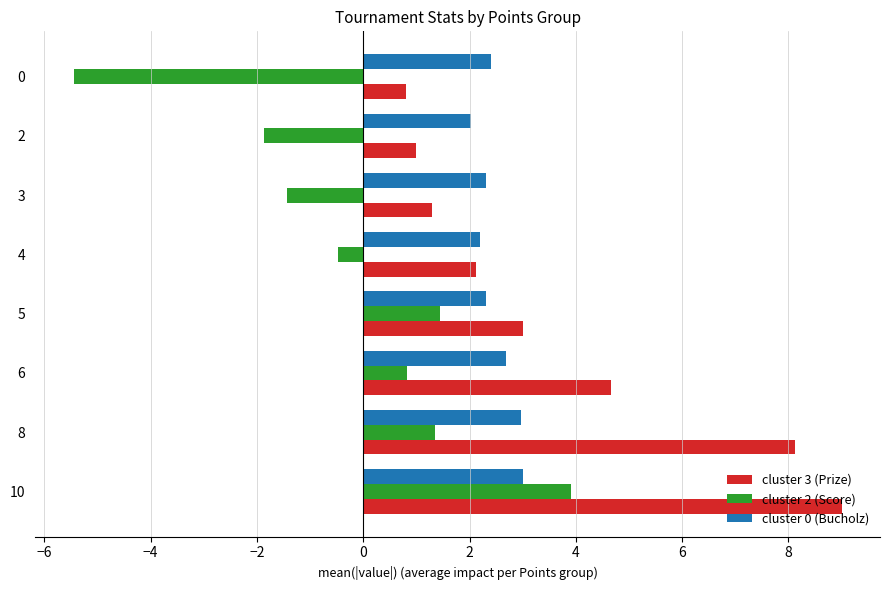

What is the difference between the maximum and minimum values in the cluster 0 (Bucholz) series?

1.0